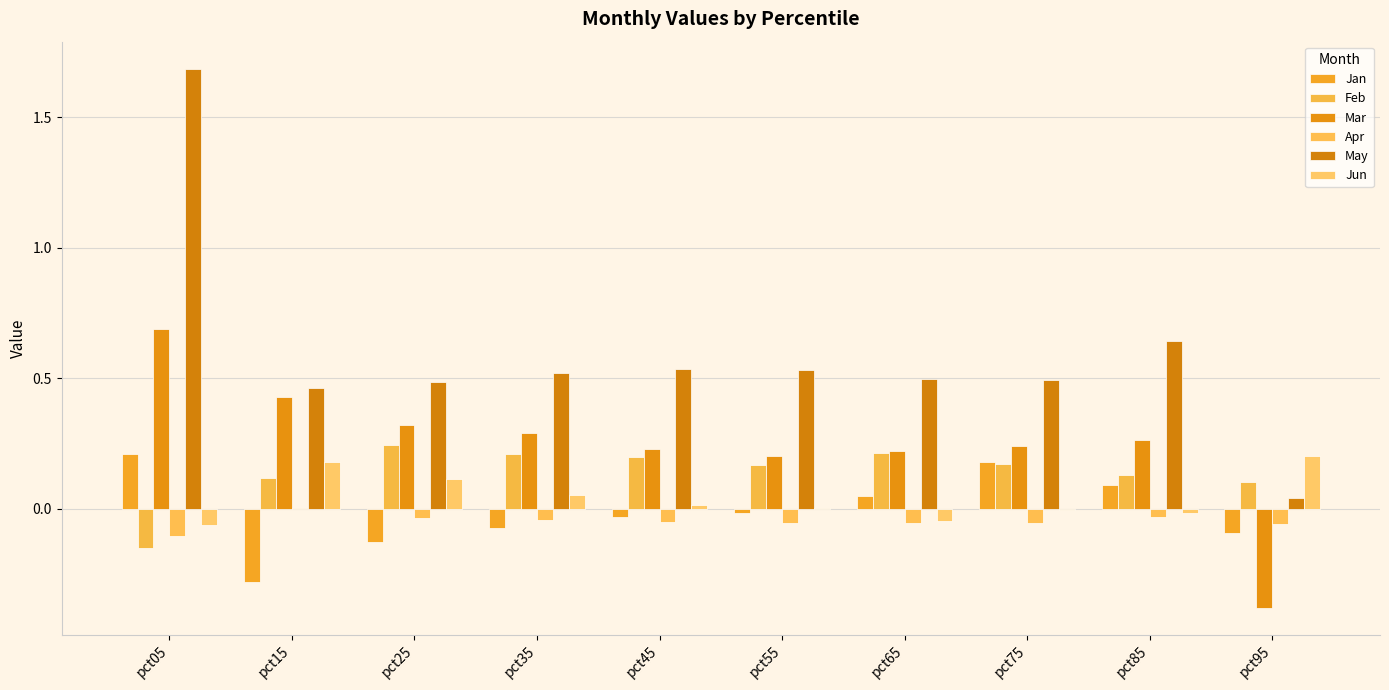

Reading left to right, extract all data points from this chart.

Jan: pct05=0.2	pct15=-0.3	pct25=-0.1	pct35=-0.1	pct45=-0.0	pct55=-0.0	pct65=0.1	pct75=0.2	pct85=0.1	pct95=-0.1
Feb: pct05=-0.1	pct15=0.1	pct25=0.2	pct35=0.2	pct45=0.2	pct55=0.2	pct65=0.2	pct75=0.2	pct85=0.1	pct95=0.1
Mar: pct05=0.7	pct15=0.4	pct25=0.3	pct35=0.3	pct45=0.2	pct55=0.2	pct65=0.2	pct75=0.2	pct85=0.3	pct95=-0.4
Apr: pct05=-0.1	pct15=0.0	pct25=-0.0	pct35=-0.0	pct45=-0.0	pct55=-0.1	pct65=-0.1	pct75=-0.1	pct85=-0.0	pct95=-0.1
May: pct05=1.7	pct15=0.5	pct25=0.5	pct35=0.5	pct45=0.5	pct55=0.5	pct65=0.5	pct75=0.5	pct85=0.6	pct95=0.0
Jun: pct05=-0.1	pct15=0.2	pct25=0.1	pct35=0.1	pct45=0.0	pct55=0.0	pct65=-0.0	pct75=-0.0	pct85=-0.0	pct95=0.2